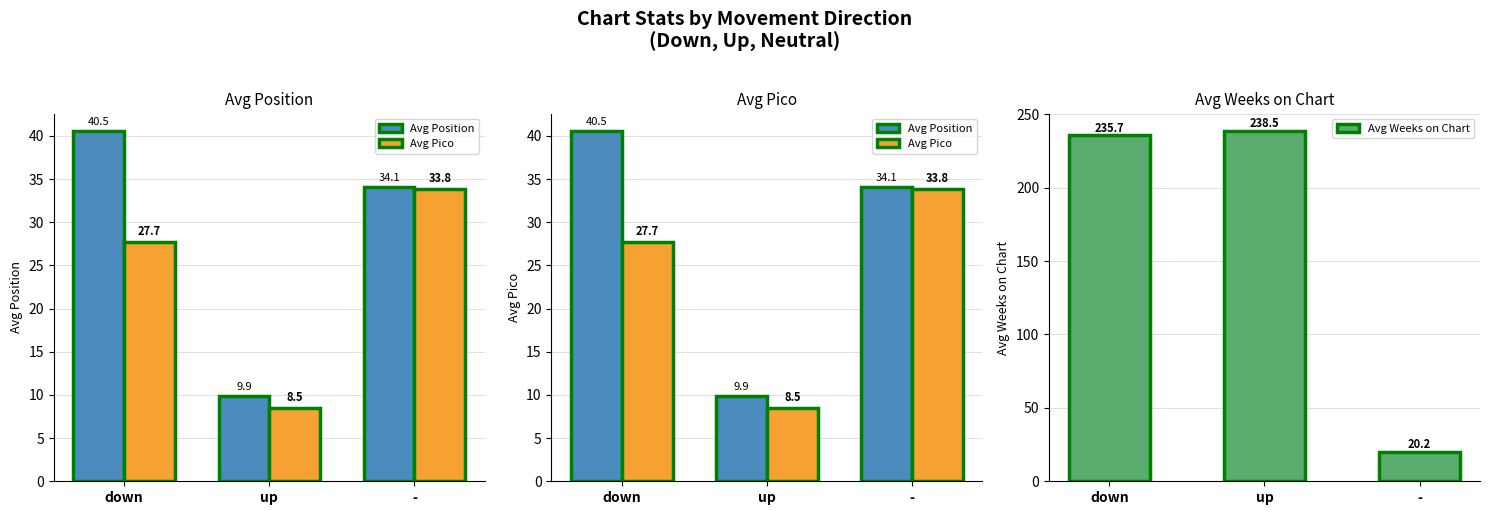

Reading left to right, what are all the values shown in this chart?

Avg Position: 40.5	9.9	34.1
Avg Pico: 27.7	8.5	33.8
Avg Weeks on Chart: 235.7	238.5	20.2